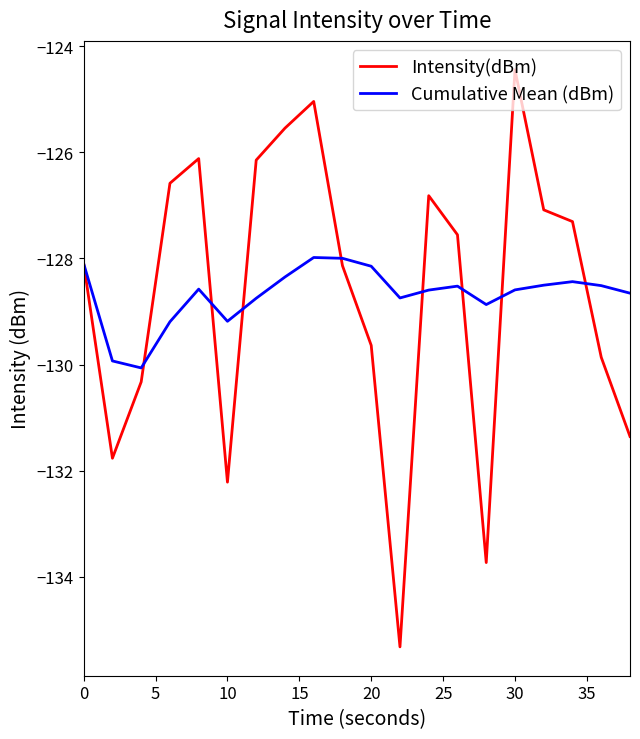

What is the maximum value for Intensity(dBm)?

-124.4